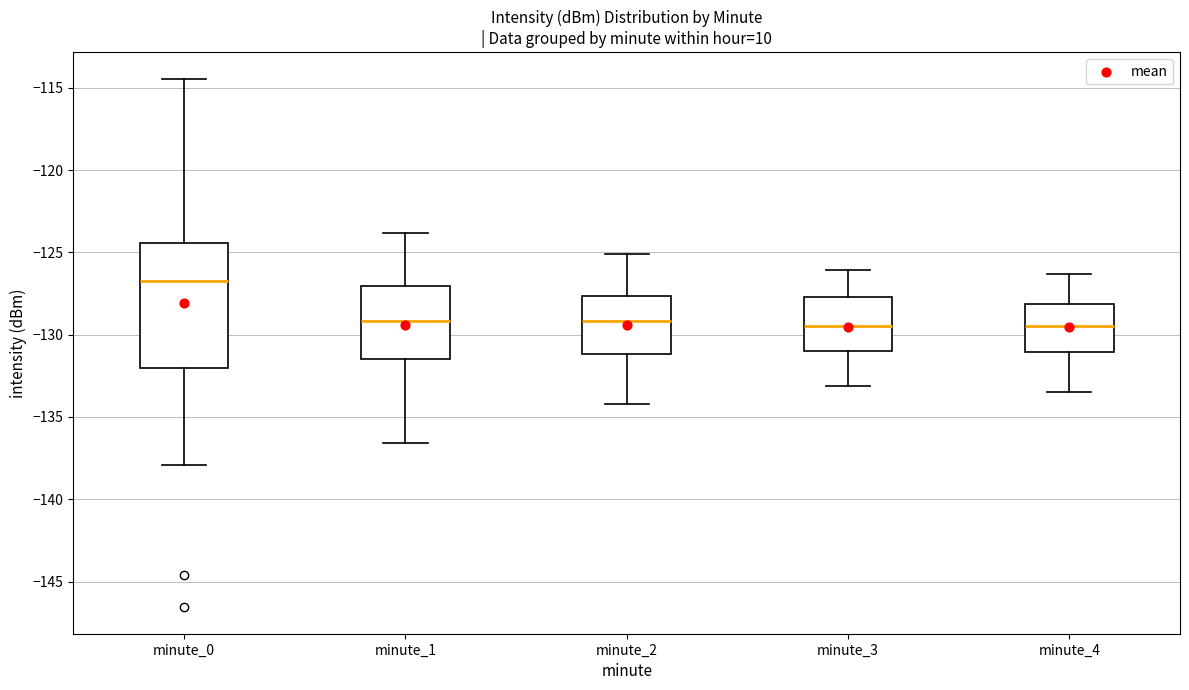

Reading left to right, read every box against the y-axis: the position of its median line, the range the box covers, and the ends of its whiskers. The values are not printed on the chart, so give them approximately, as read against the axis.

minute_0: median -126.5, box -132.0 to -124.5, whiskers -138.0 to -114.5
minute_1: median -129.0, box -131.5 to -127.0, whiskers -136.5 to -124.0
minute_2: median -129.0, box -131.0 to -127.5, whiskers -134.0 to -125.0
minute_3: median -129.5, box -131.0 to -127.5, whiskers -133.0 to -126.0
minute_4: median -129.5, box -131.0 to -128.0, whiskers -133.5 to -126.5